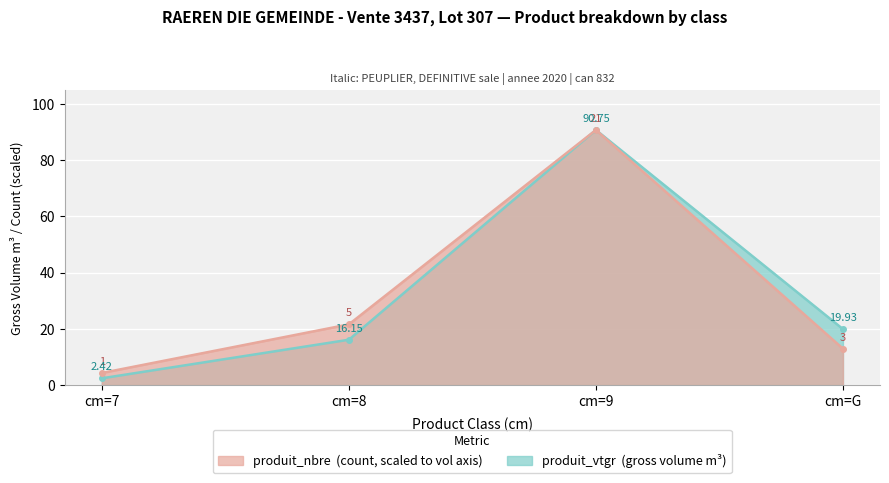

Reading right to left, list all the values displayed in this chart.

produit_nbre: cm=G=13.0	cm=9=90.8	cm=8=21.6	cm=7=4.3
produit_vtgr: cm=G=19.9	cm=9=90.8	cm=8=16.1	cm=7=2.4